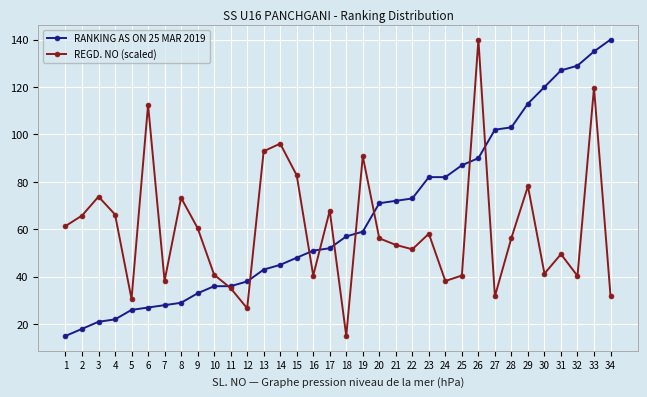

What is the greatest value displayed?

140.0